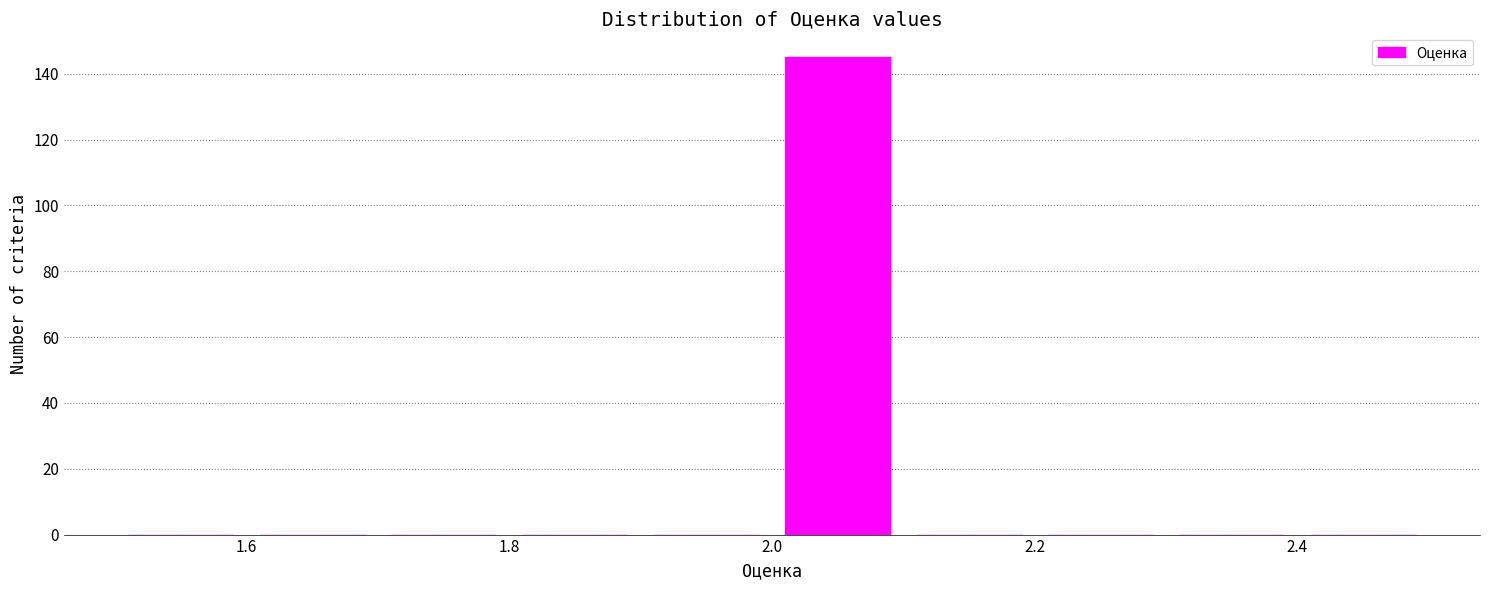

What is the height of the bar covering 2.0 to 2.1 on the x-axis? The values are not printed on the chart, so give them approximately, as read against the axis.

146